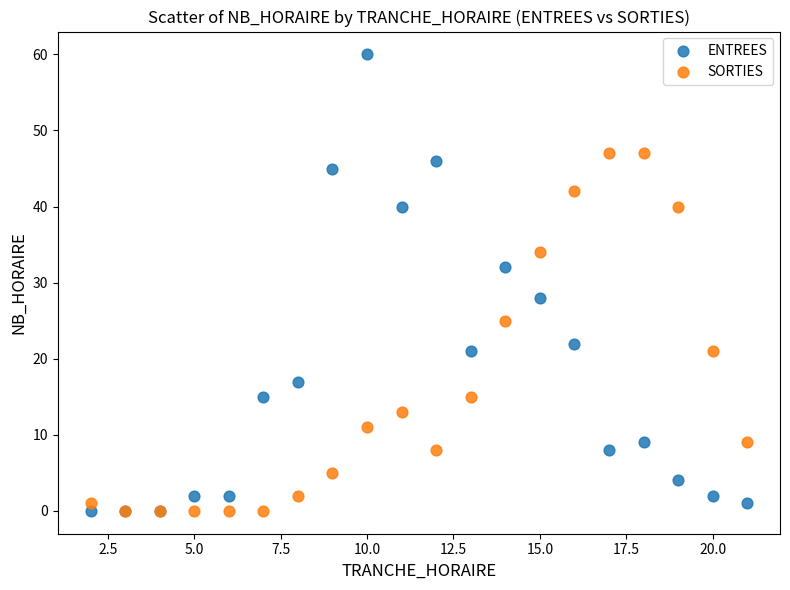

What are all the series names shown in the legend?

ENTREES, SORTIES